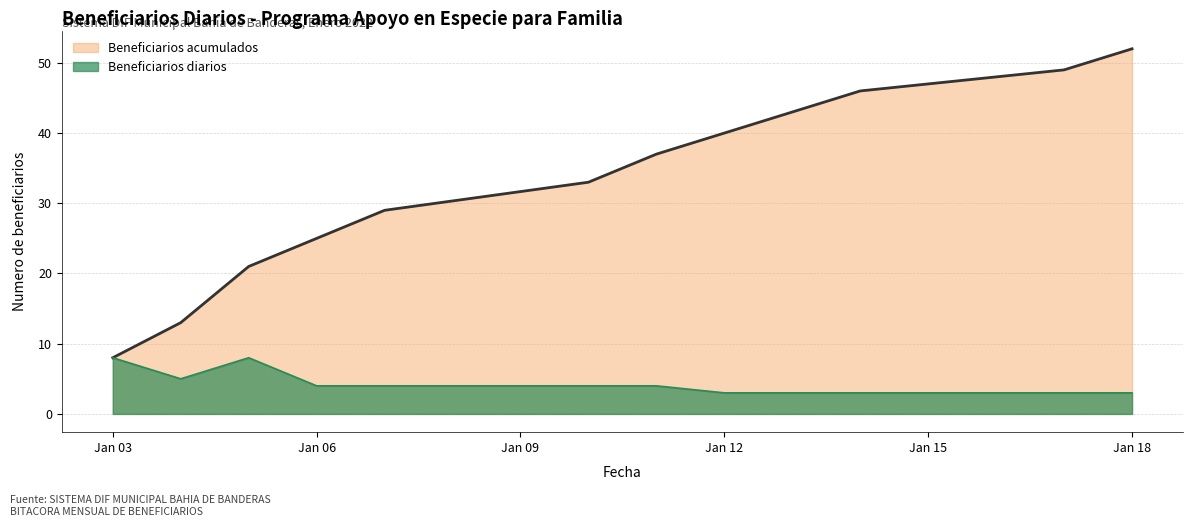

True or false: there are more than 0 points higher than both neighbors.

True